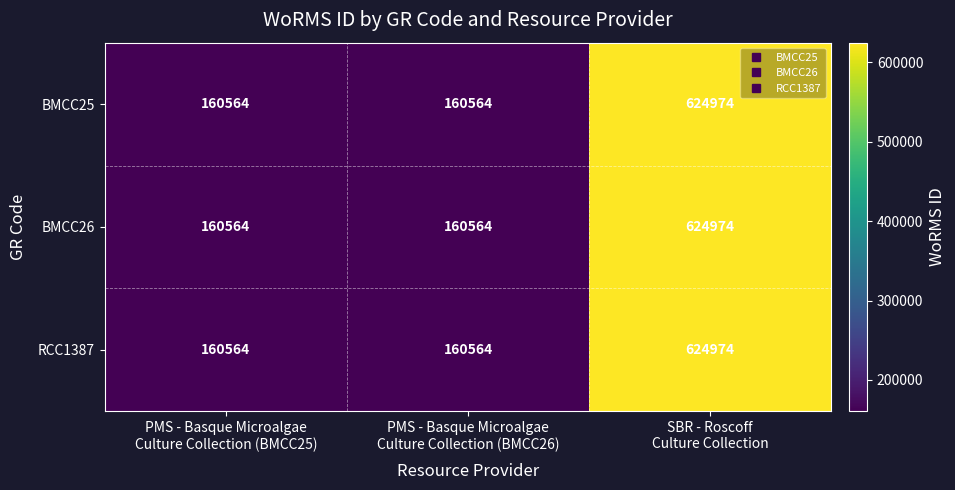

Reading left to right, what are all the values shown in this chart?

BMCC25: 160564	160564	624974
BMCC26: 160564	160564	624974
RCC1387: 160564	160564	624974